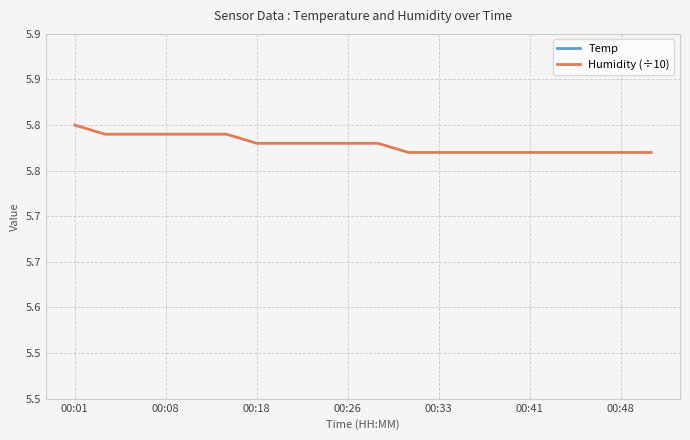

True or false: Temp has more than 1 points higher than both neighbors.

False